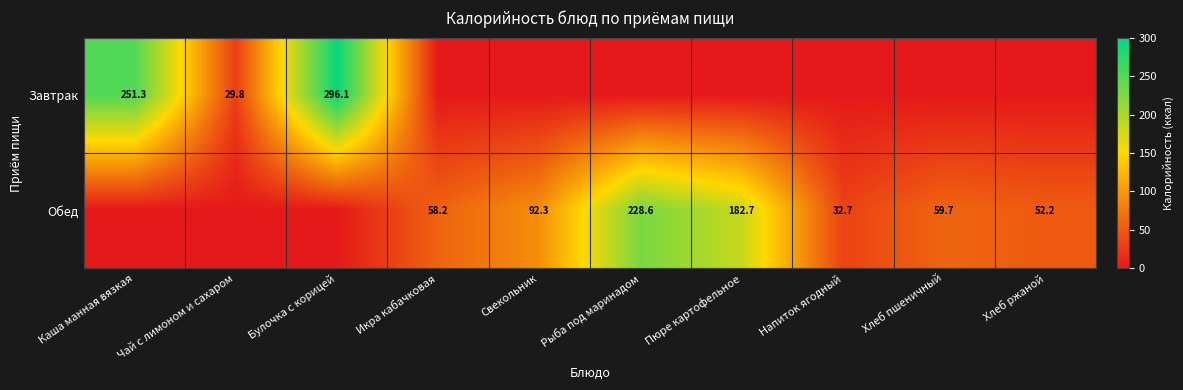

The Обед series shows 331.4 at Рыба под маринадом. True or false?

False